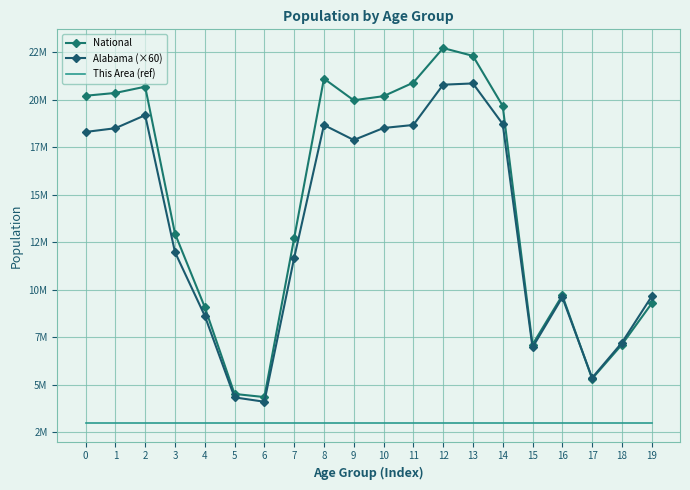

What is the sum of the National values at 16 and 7?

22416773